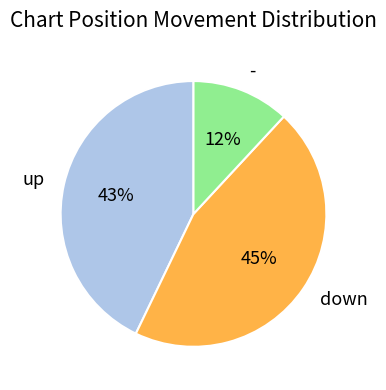

True or false: down accounts for 45% of the total.

True